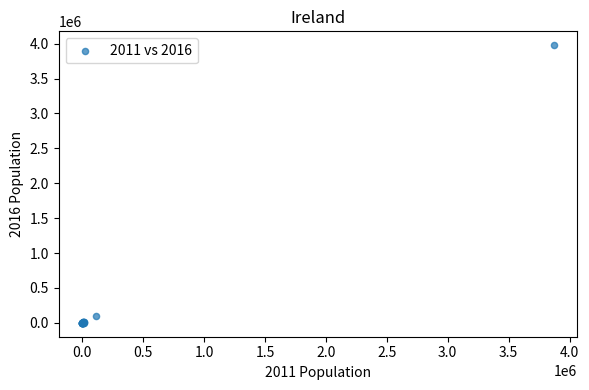

What Y value in the scatter plot is closest to 1988888?

103113